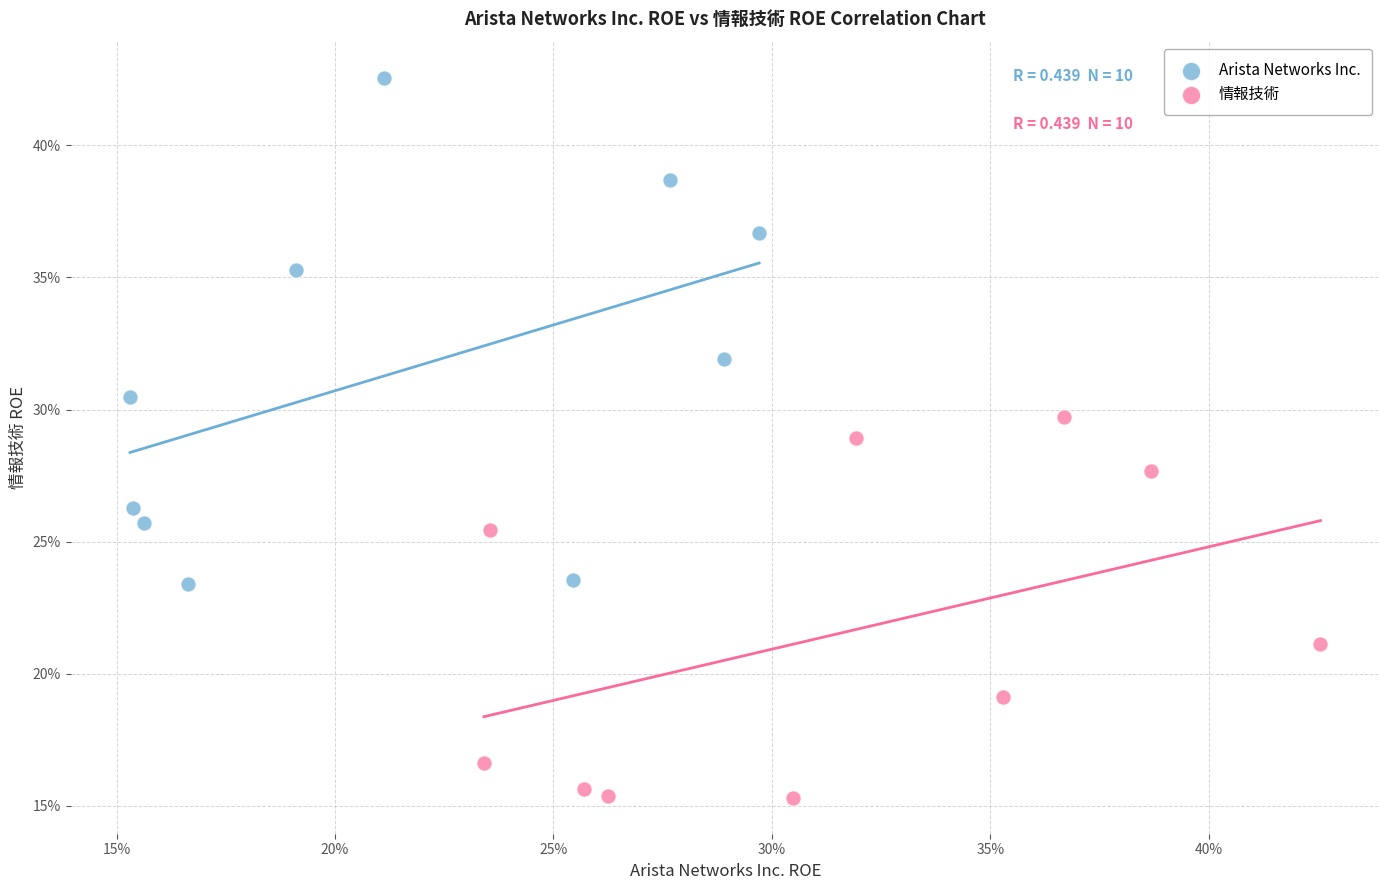

What are all the series names shown in the legend?

Arista Networks Inc., 情報技術